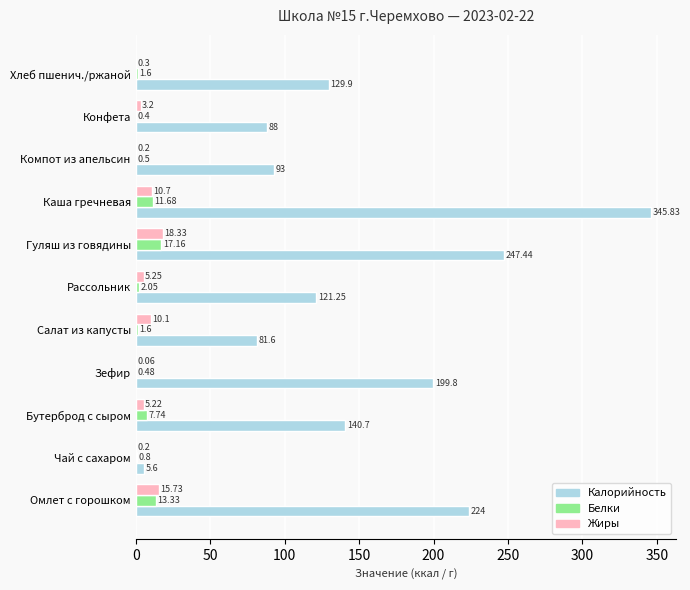

Count the number of data series in this chart.

3